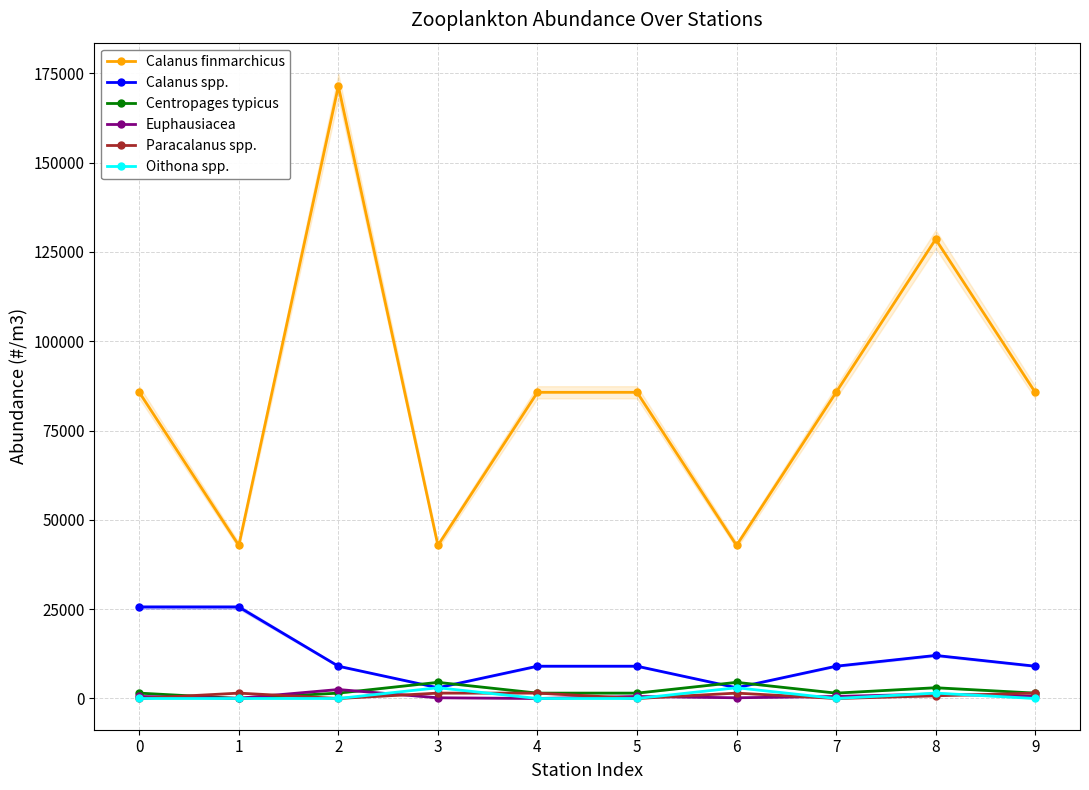

In Calanus spp., how many points are higher than both neighbors (excluding endpoints)?

1